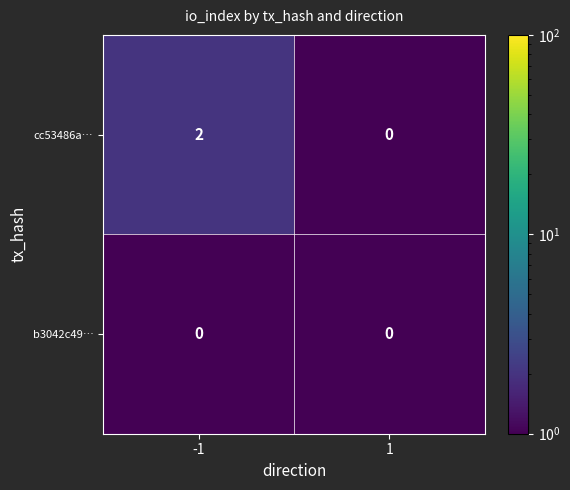

Which series changed the most between -1 and 1?

cc53486a…